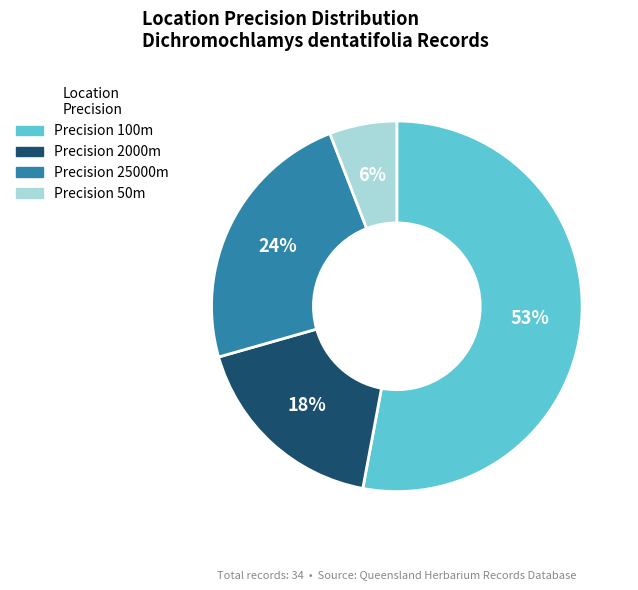

True or false: Precision 25000m accounts for 17% of the total.

False